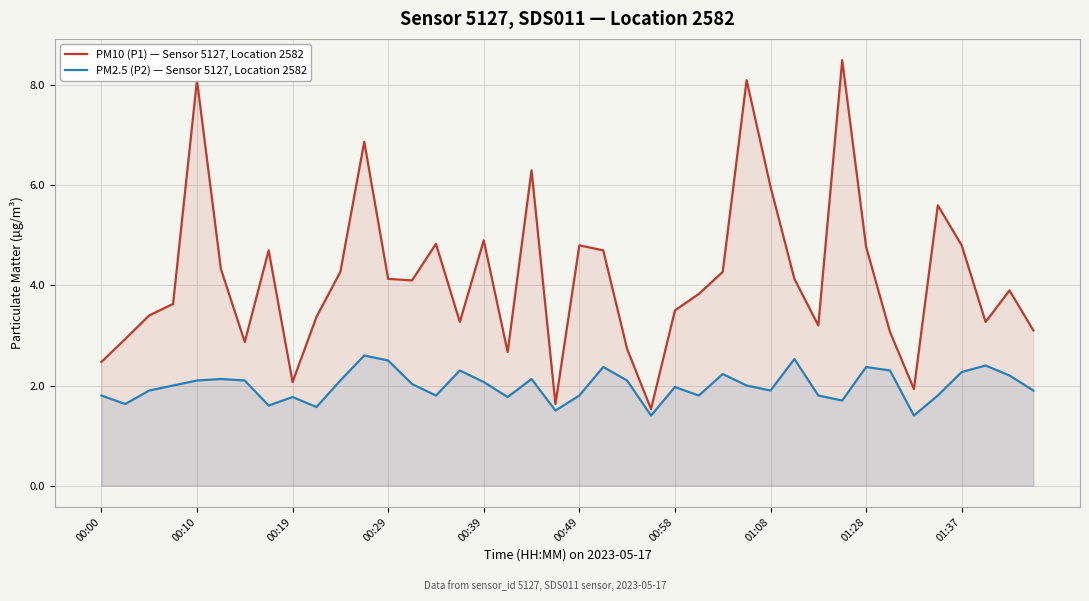

Rank the series at 00:00 from highest to lowest value.

PM10 (P1) — Sensor 5127, Location 2582, PM2.5 (P2) — Sensor 5127, Location 2582